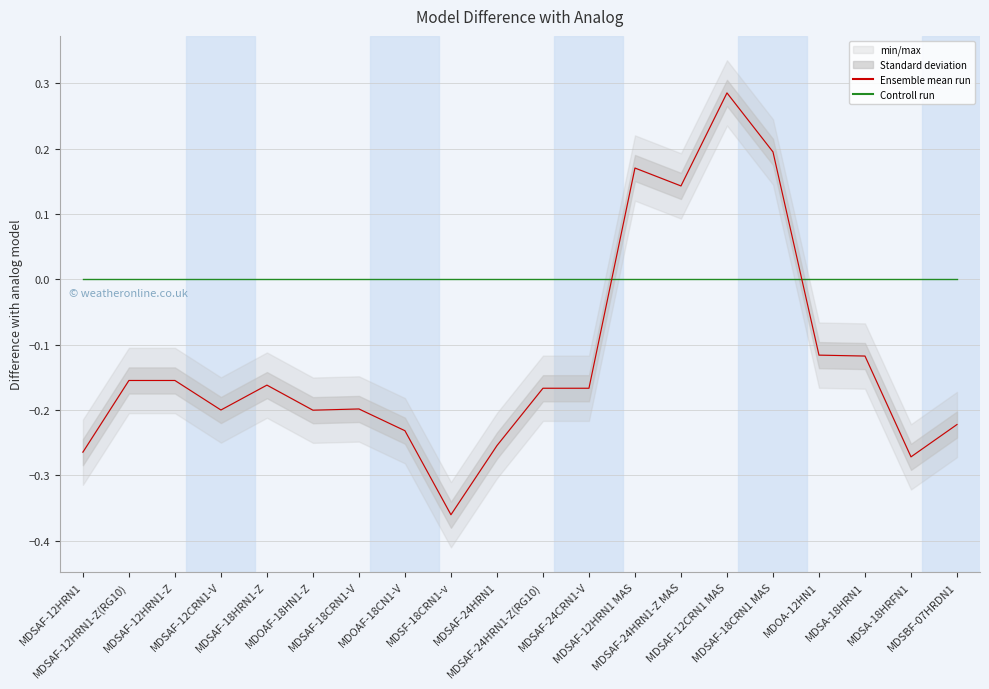

Reading left to right, what are all the values shown in this chart?

Ensemble mean run: -0.3	-0.2	-0.2	-0.2	-0.2	-0.2	-0.2	-0.2	-0.4	-0.3	-0.2	-0.2	0.2	0.1	0.3	0.2	-0.1	-0.1	-0.3	-0.2
Controll run: 0.0	0.0	0.0	0.0	0.0	0.0	0.0	0.0	0.0	0.0	0.0	0.0	0.0	0.0	0.0	0.0	0.0	0.0	0.0	0.0
Ensemble mean run (red): -0.3	-0.2	-0.2	-0.2	-0.2	-0.2	-0.2	-0.2	-0.4	-0.3	-0.2	-0.2	0.2	0.1	0.3	0.2	-0.1	-0.1	-0.3	-0.2